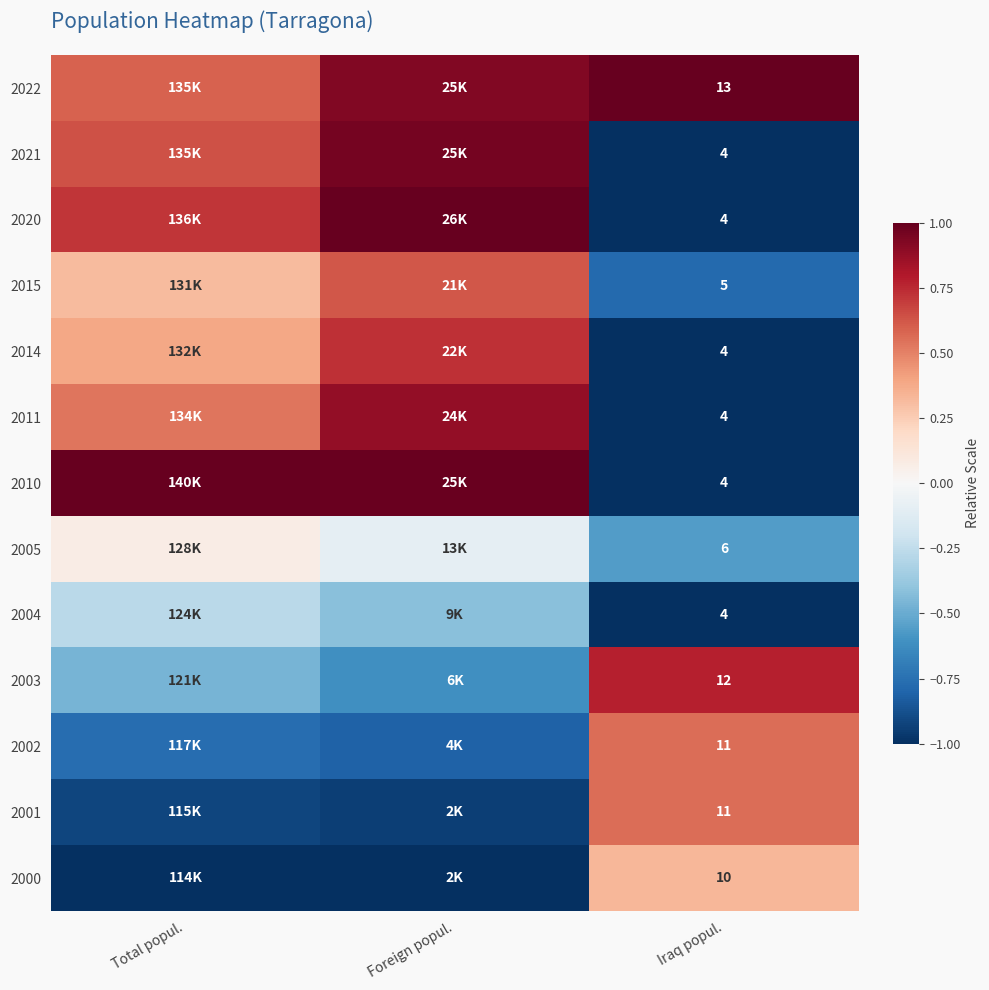

Rank the series at Iraq popul. from highest to lowest value.

2022, 2003, 2002, 2001, 2000, 2005, 2015, 2021, 2020, 2014, 2011, 2010, 2004